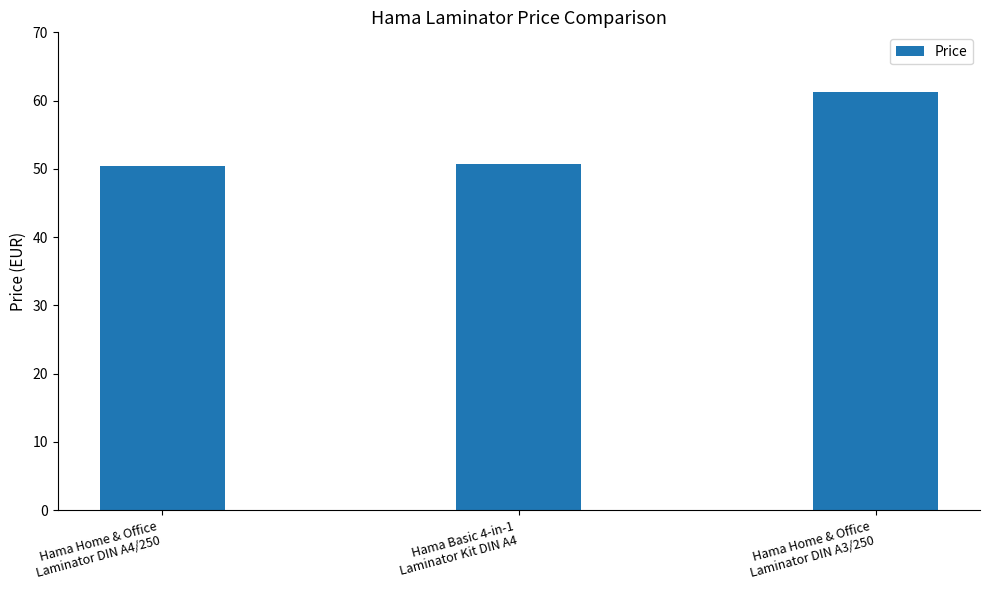

What is the label of the 2nd bar from the right?

Hama Basic 4-in-1
Laminator Kit DIN A4